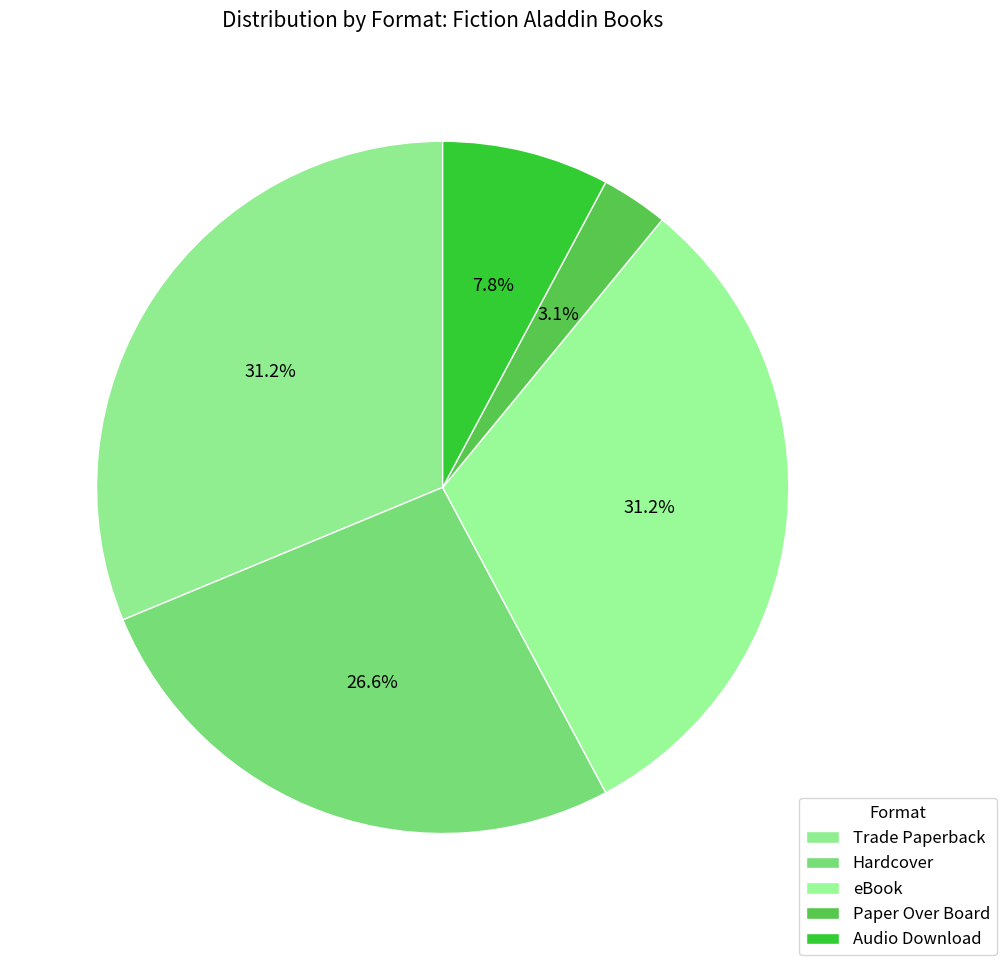

Count the number of slices in the pie.

5